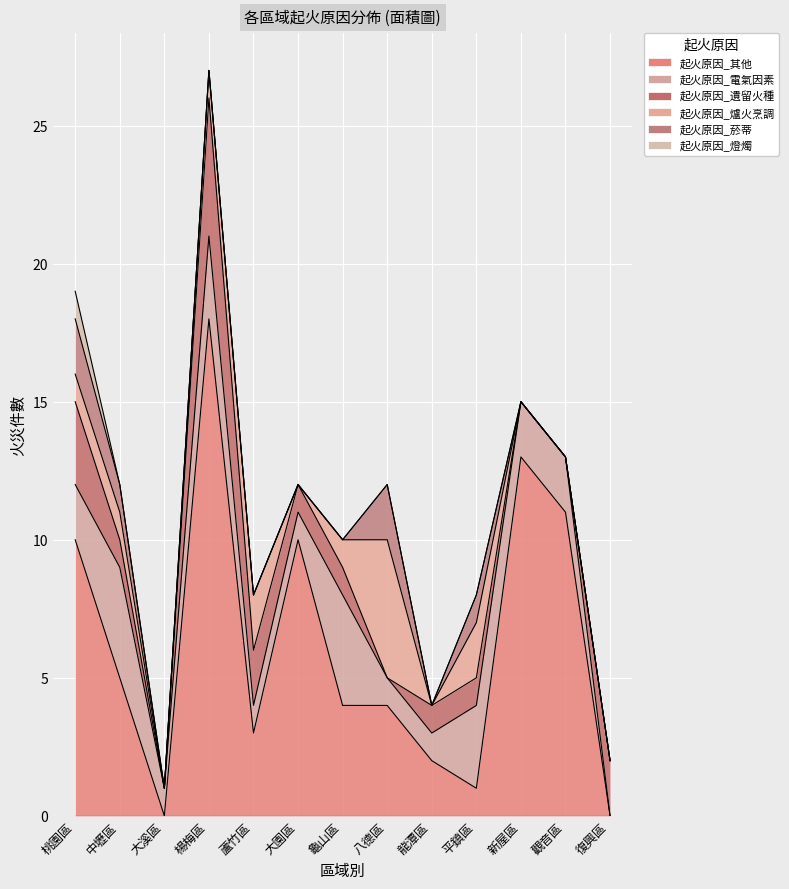

List the labels in order of 起火原因_其他 value, largest first.

楊梅區, 新屋區, 觀音區, 桃園區, 大園區, 中壢區, 龜山區, 八德區, 蘆竹區, 龍潭區, 平鎮區, 大溪區, 復興區